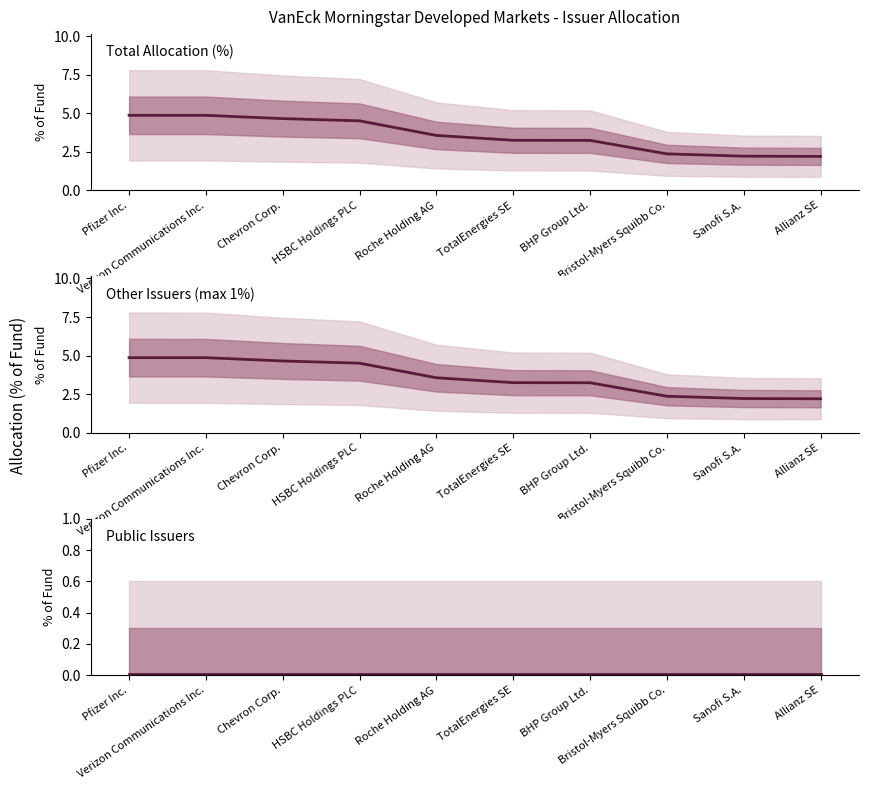

At which label does Total Allocation (%) first exceed 3?

Pfizer Inc.